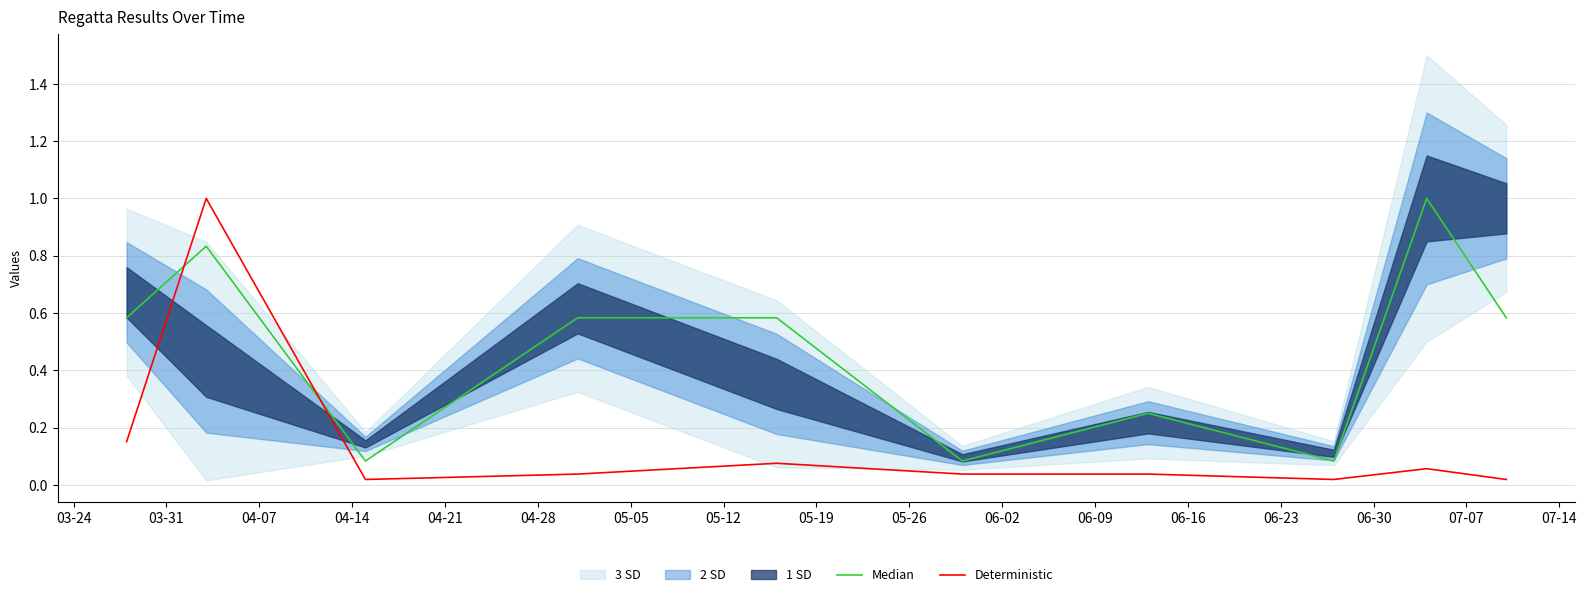

At 04-14, list the series in order from smallest to largest.

Deterministic, Median